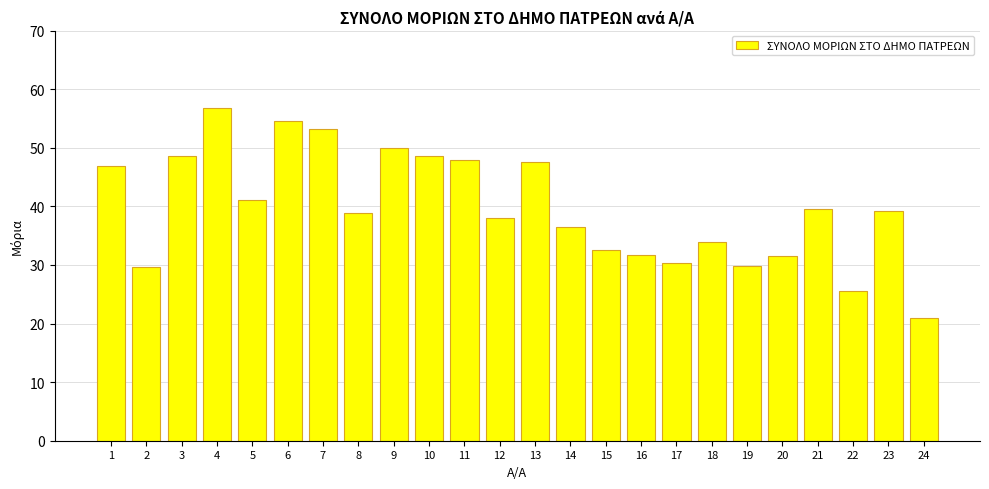

The value at 12 is 8.3. True or false?

False